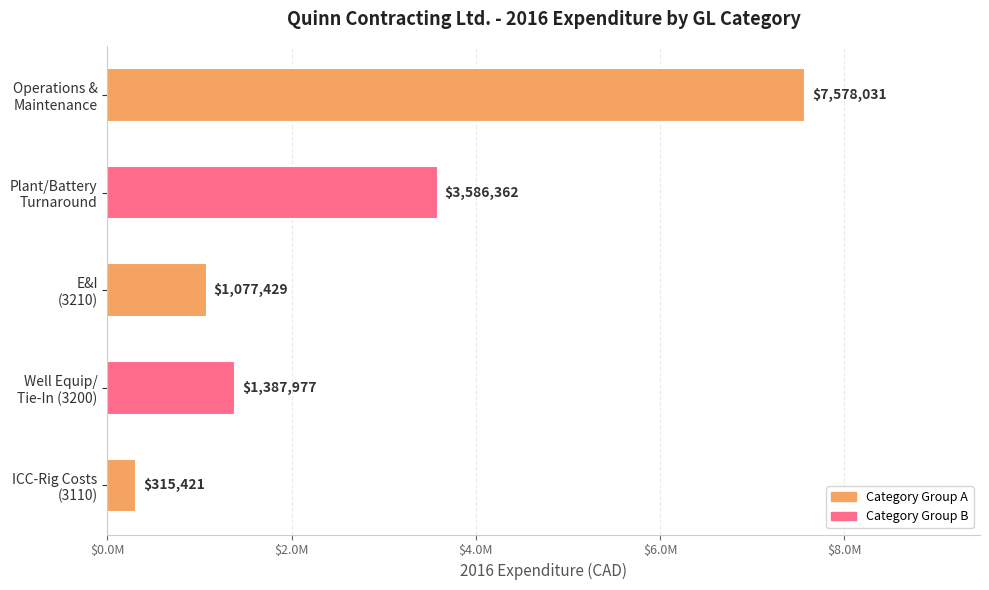

What is the difference between the maximum and minimum values?

7262610.0